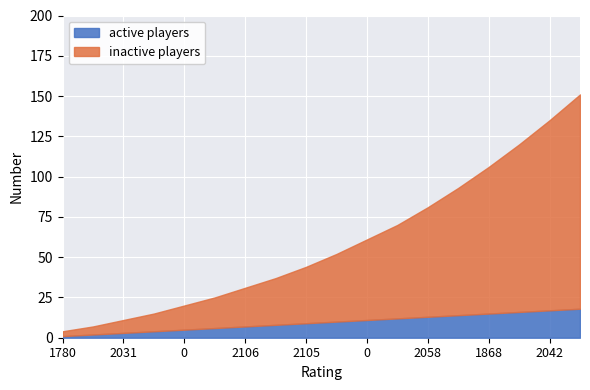

Reading left to right, what are all the values shown in this chart?

active players: 1780=1	2064=2	2031=3	1645=4	0=5	2072=6	2106=7	1961=8	2105=9	2168=10	0=11	2090=12	2058=13	1865=14	1868=15	2114=16	2042=17	2050=18
inactive players: 1780=3	2064=5	2031=8	1645=11	0=15	2072=19	2106=24	1961=29	2105=35	2168=42	0=50	2090=58	2058=68	1865=79	1868=91	2114=104	2042=118	2050=133